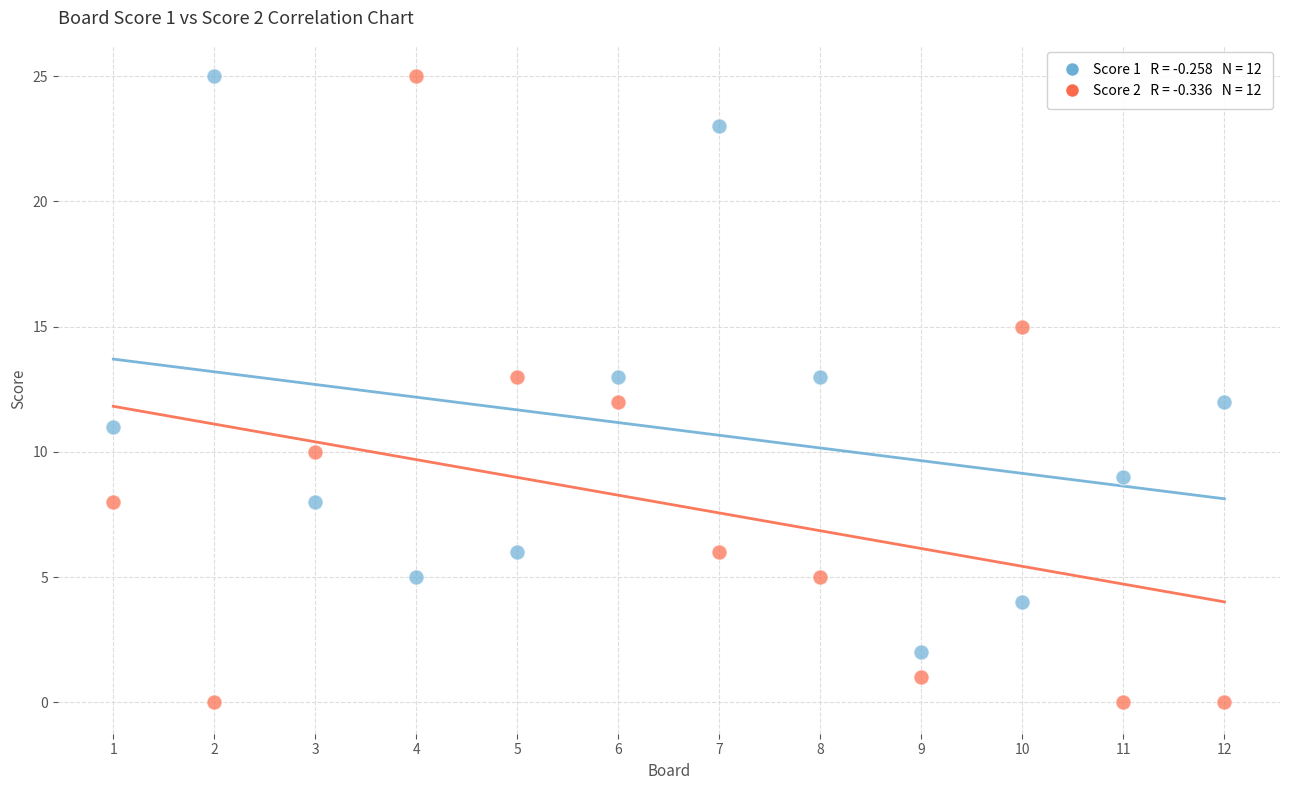

Across all data points, what is the range of X values (max minus min)?

11